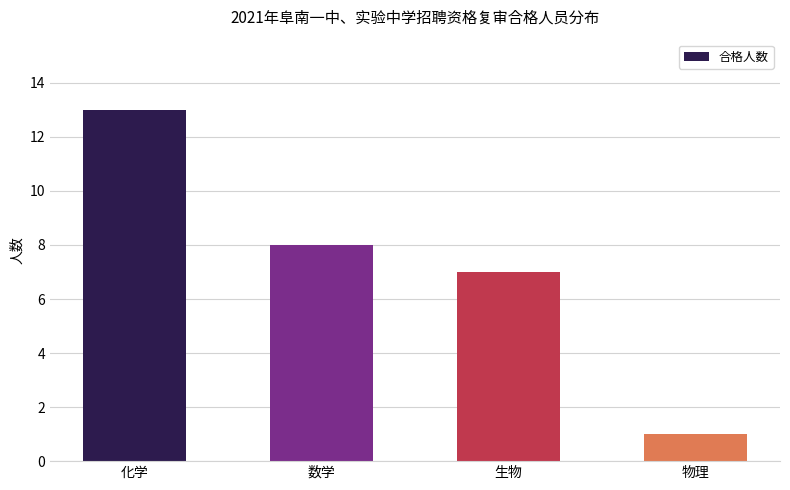

What is the ratio of the value at 生物 to the value at 数学?

0.9